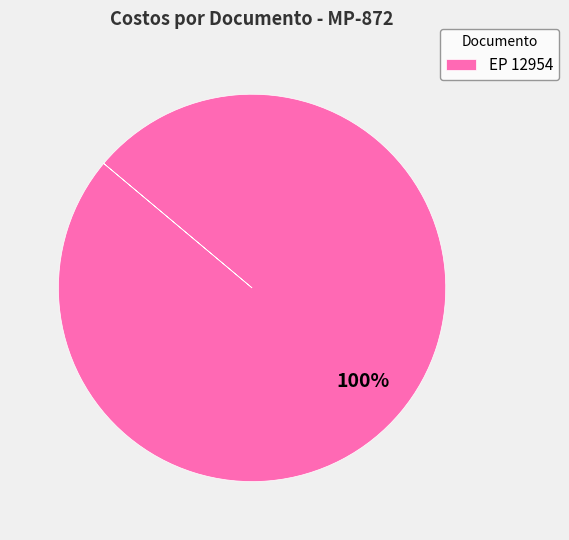

To the nearest percent, what portion does EP 12954 represent?

100%